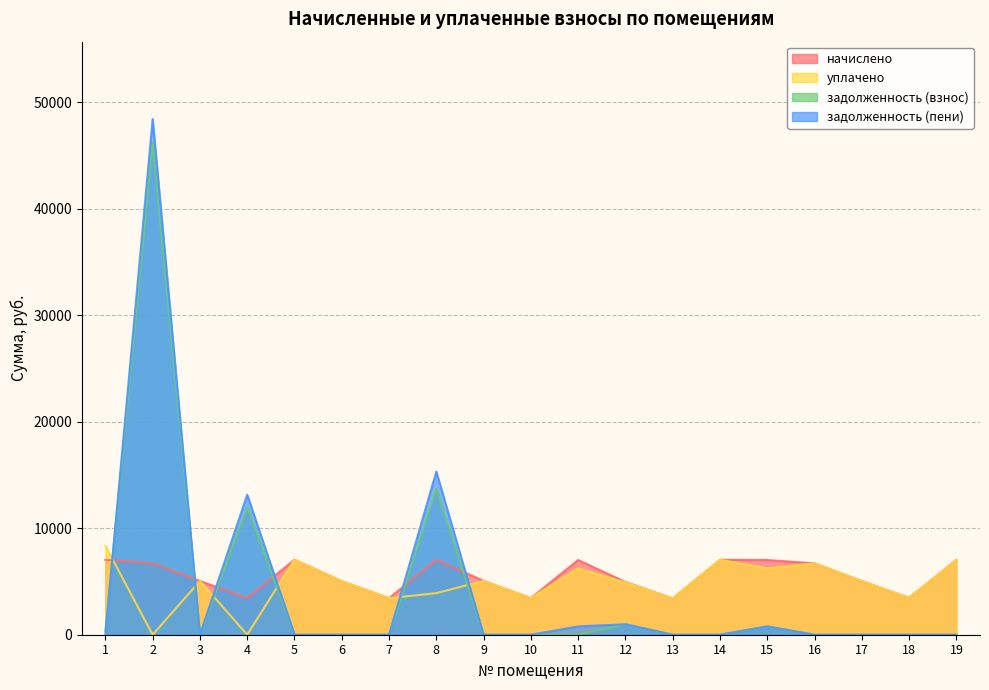

After their last crossing, which series has the higher values: задолженность (пени) or начислено?

начислено